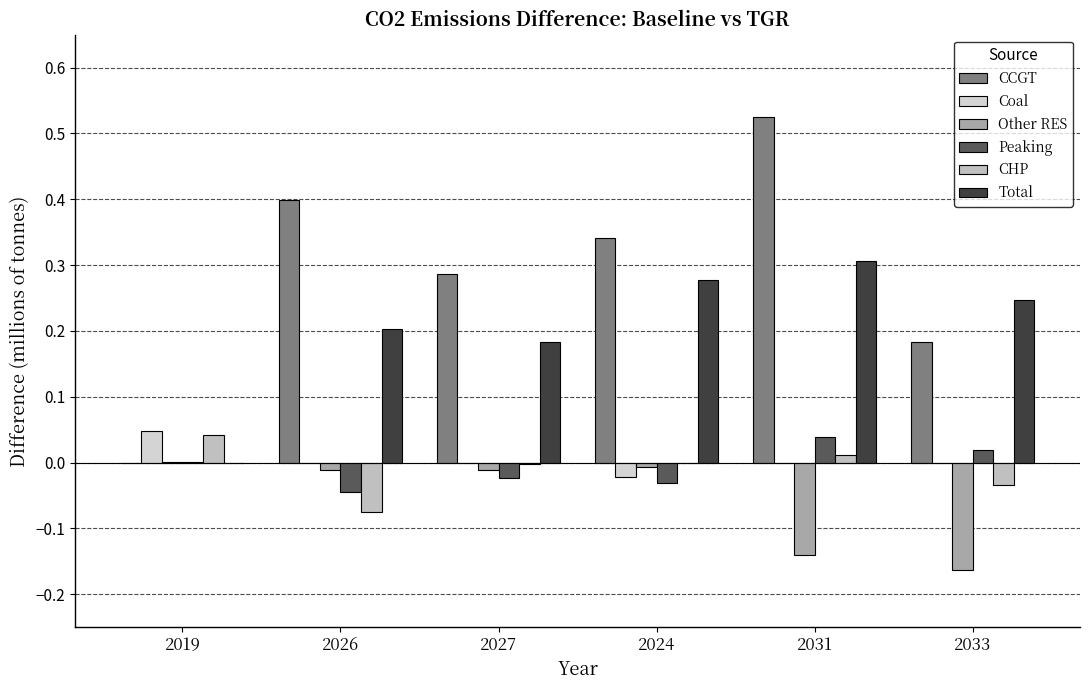

What is the difference between the second highest and second lowest values in the Total series?

0.1